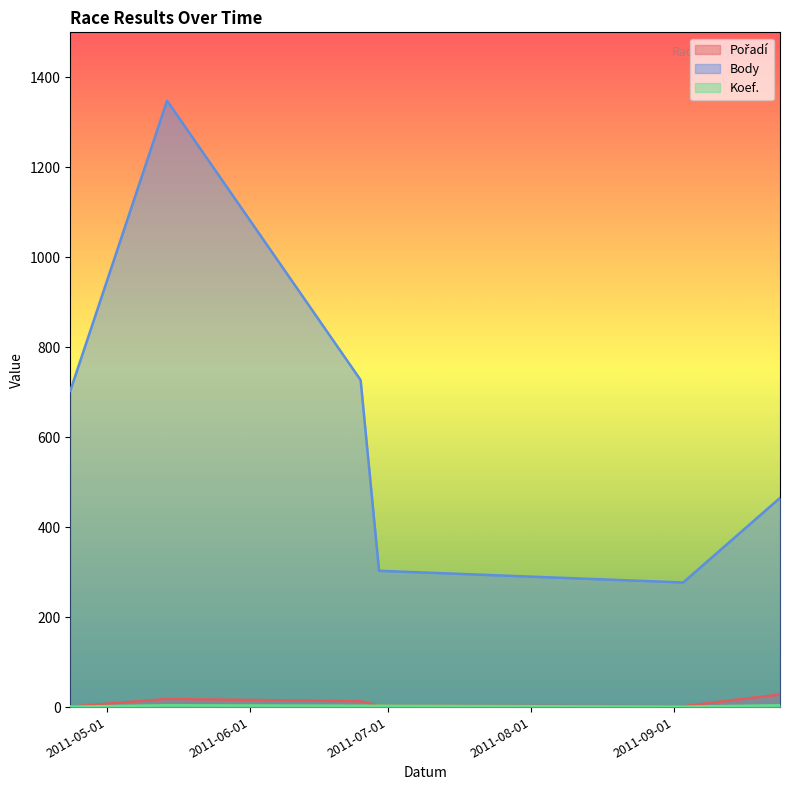

What is the sum of all Pořadí values?

65